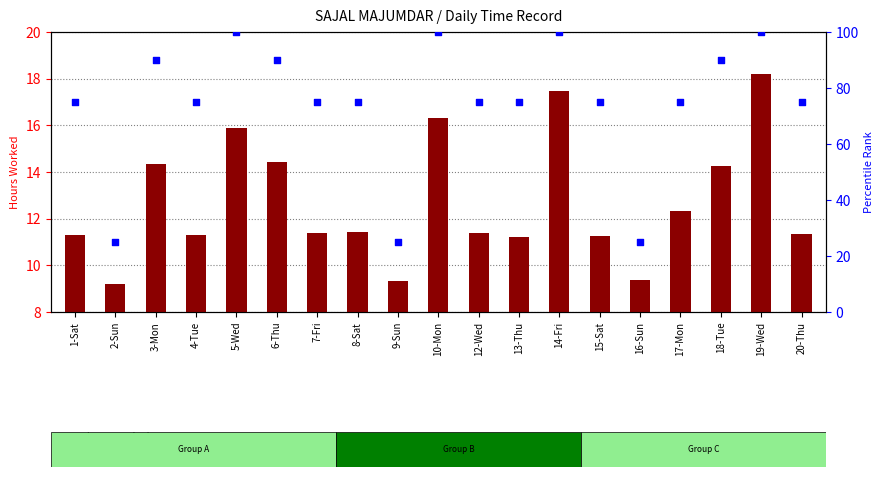

Which series has the widest spread of Y values?

percentile rank within the sample